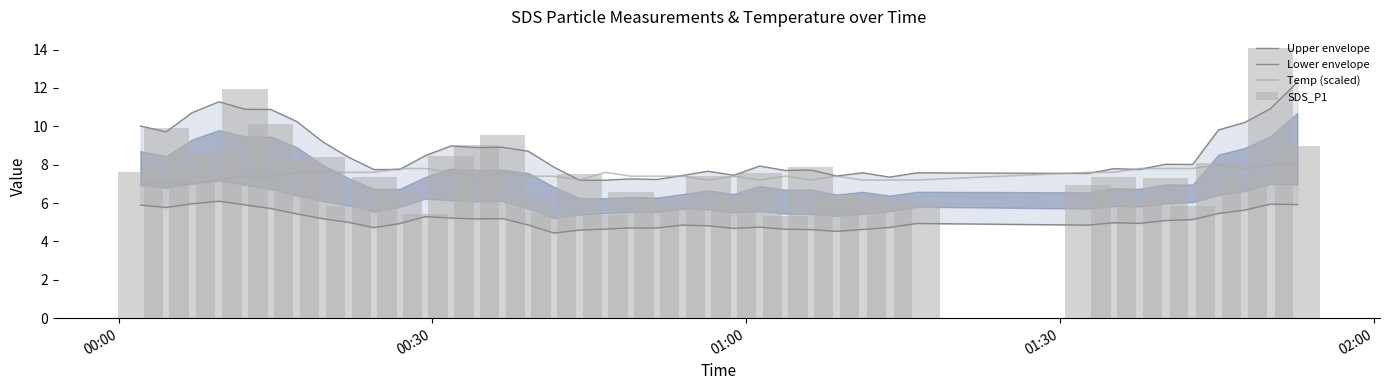

What are all the series names shown in the legend?

Upper envelope, Lower envelope, Temp (scaled), SDS_P1